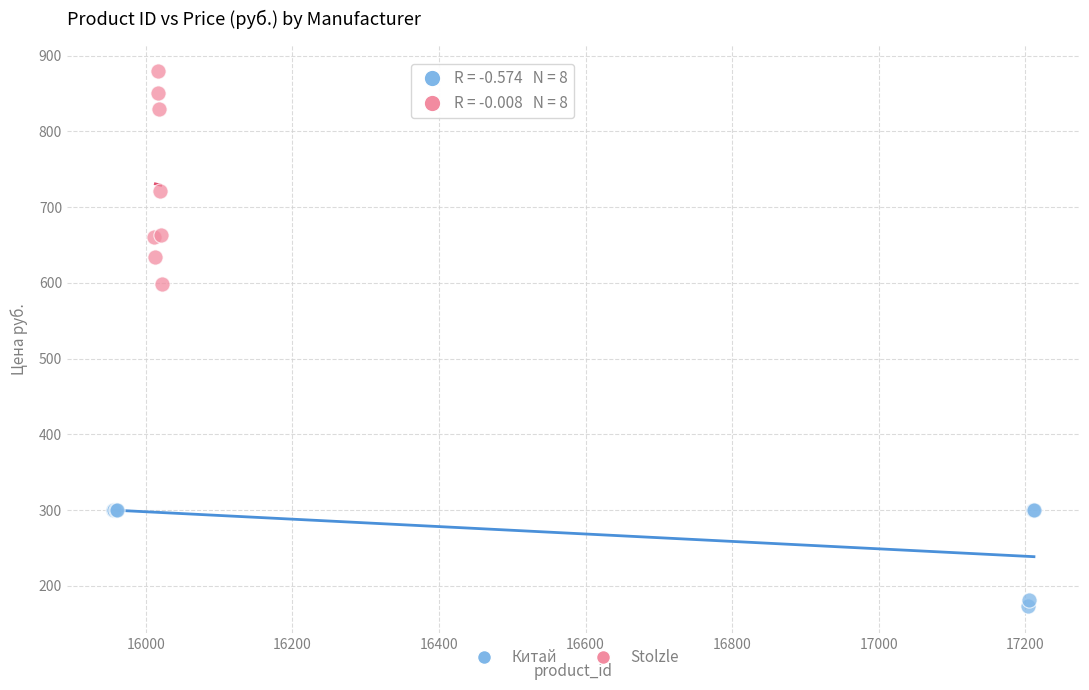

Which series reaches the maximum Y coordinate?

Stolzle